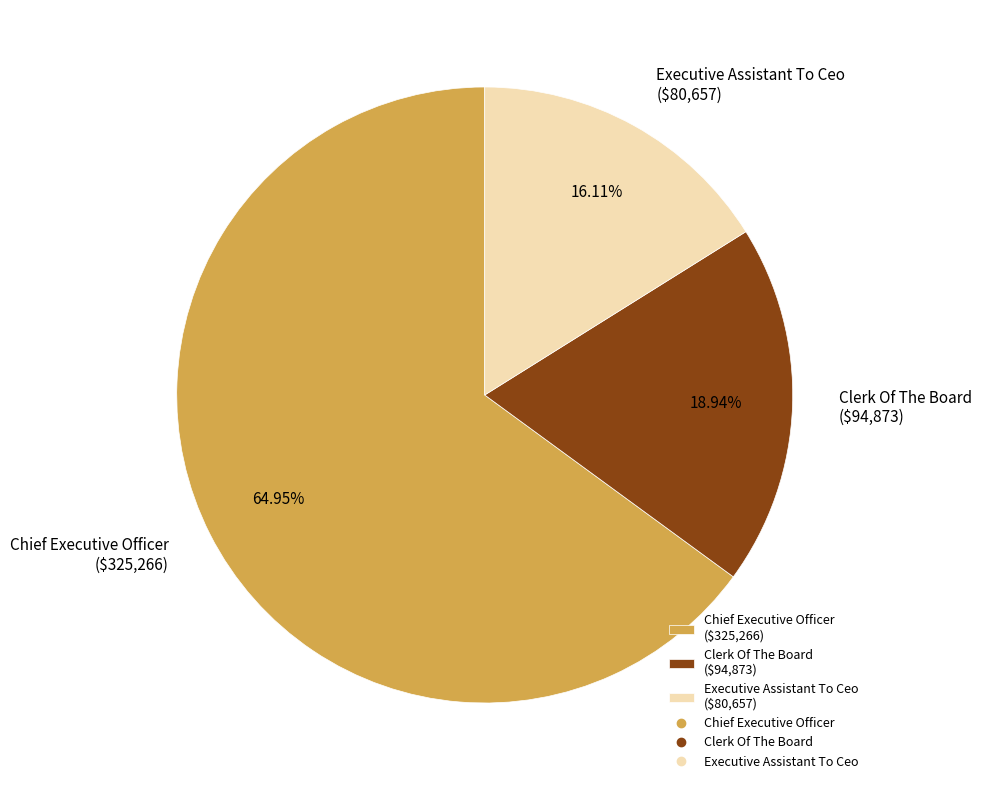

To the nearest percent, what is the difference between the Chief Executive Officer and Executive Assistant To Ceo slice percentages?

49%